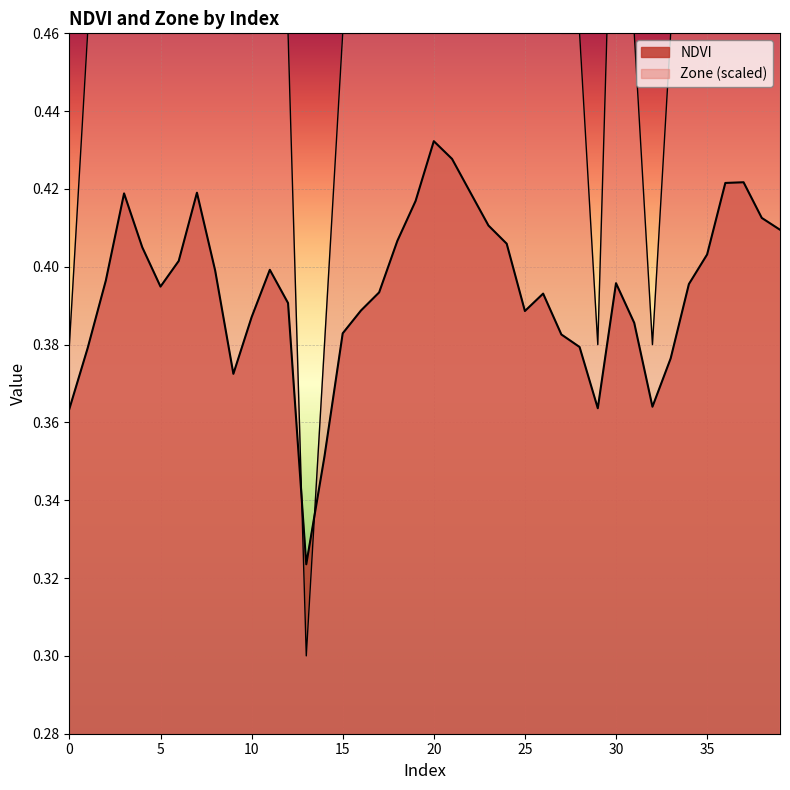

What is the approximate value of Zone at 13?

0.3